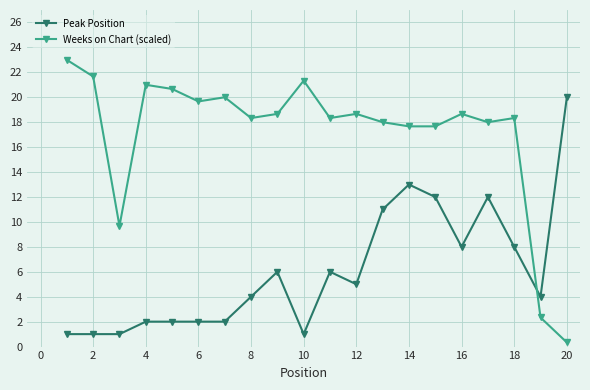

List the series in order of their overall mean, highest first.

Weeks on Chart (scaled), Peak Position